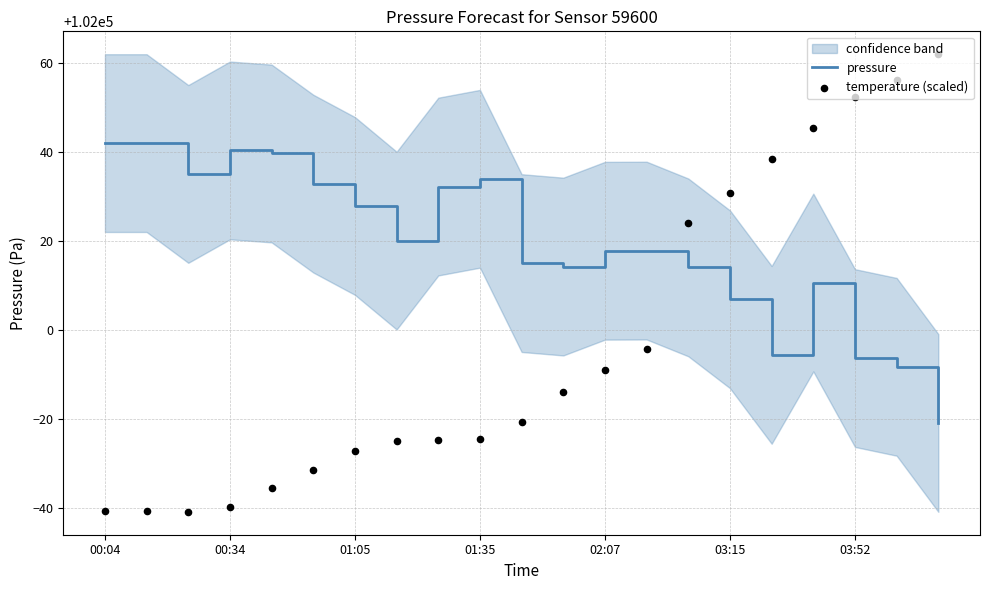

Which series contains the lowest Y value?

temperature (scaled)